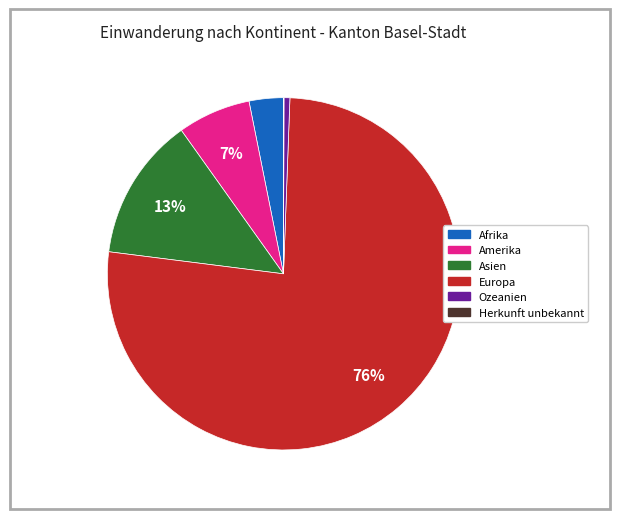

Which slice is the largest?

Europa